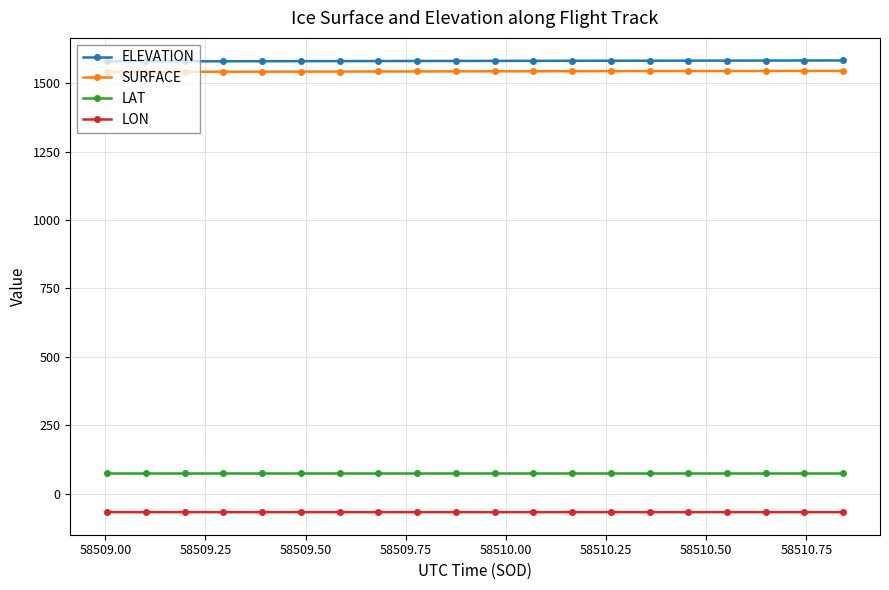

What is the minimum value for LON?

-67.2